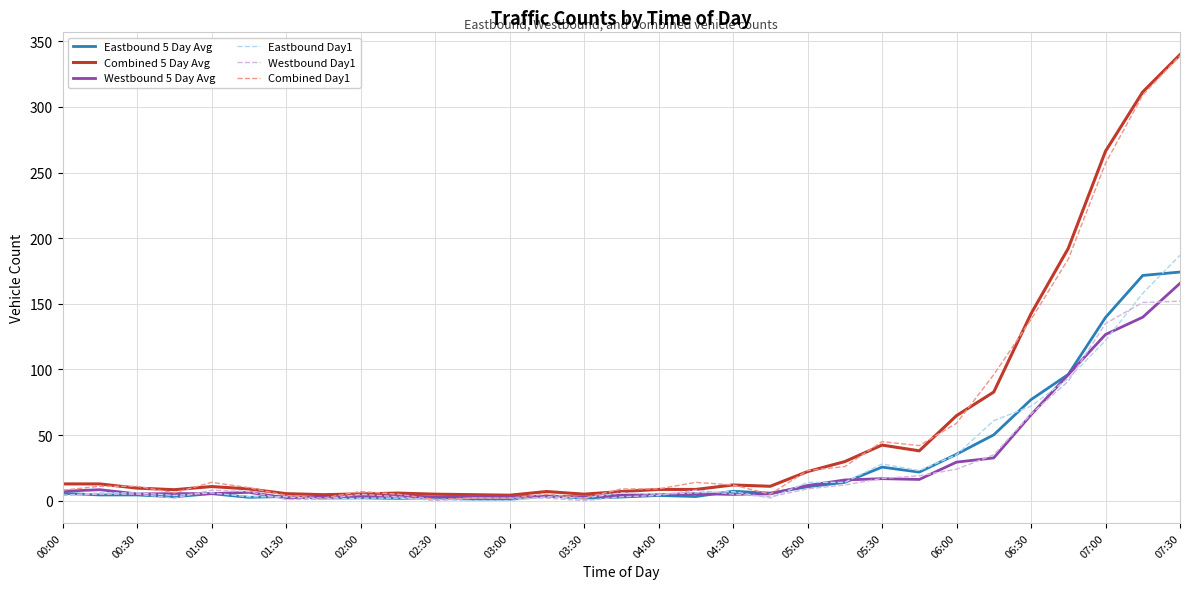

How many categories are shown in the chart?

31